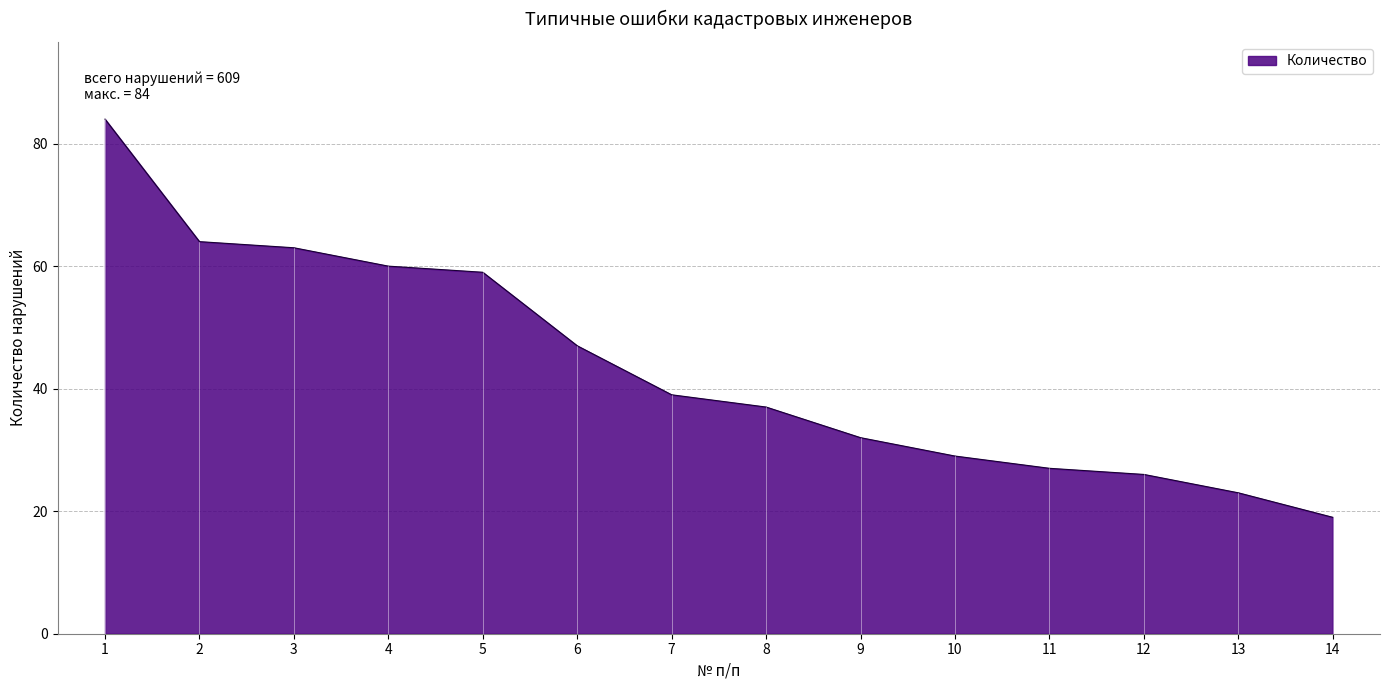

What is the difference between the maximum and minimum values?

65